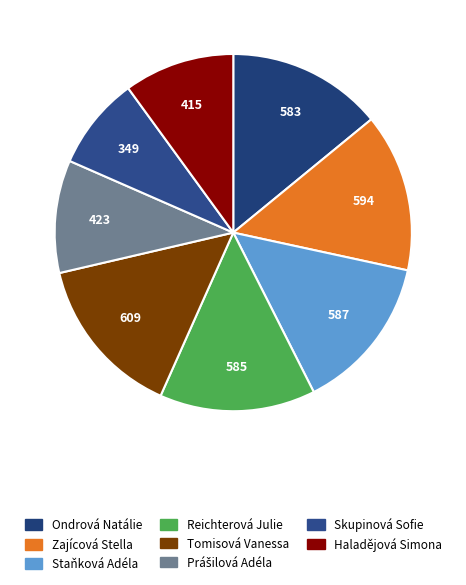

How many segments does this pie chart have?

8